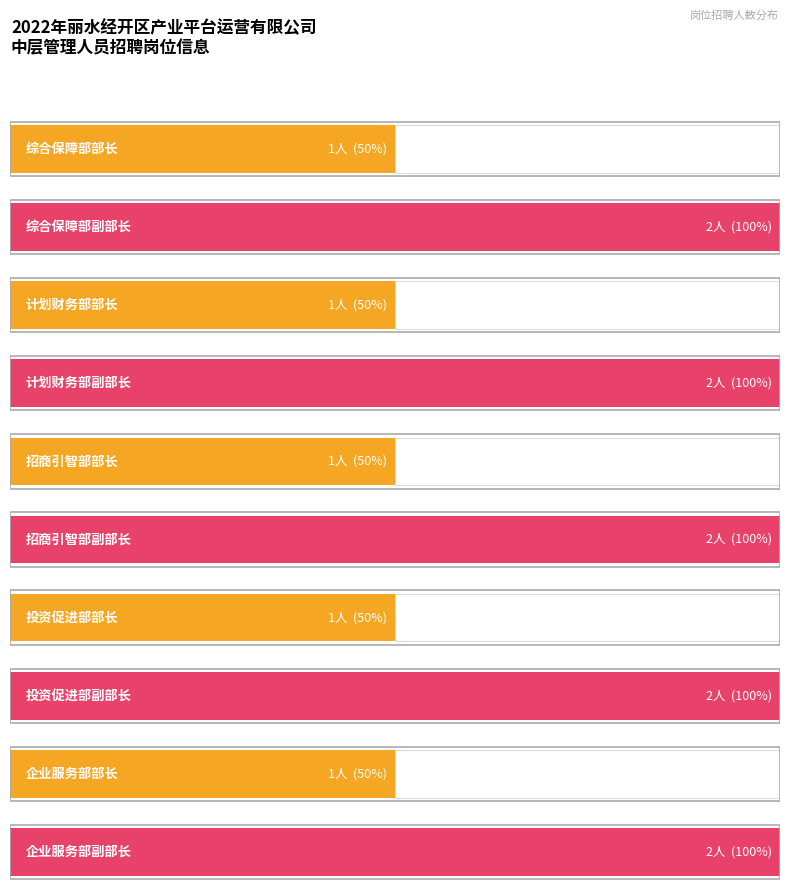

How many bars are there in total?

10